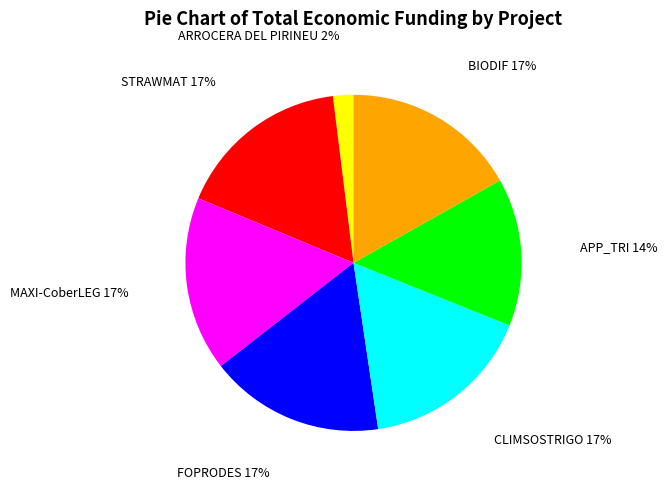

Is there a majority slice in this chart?

No